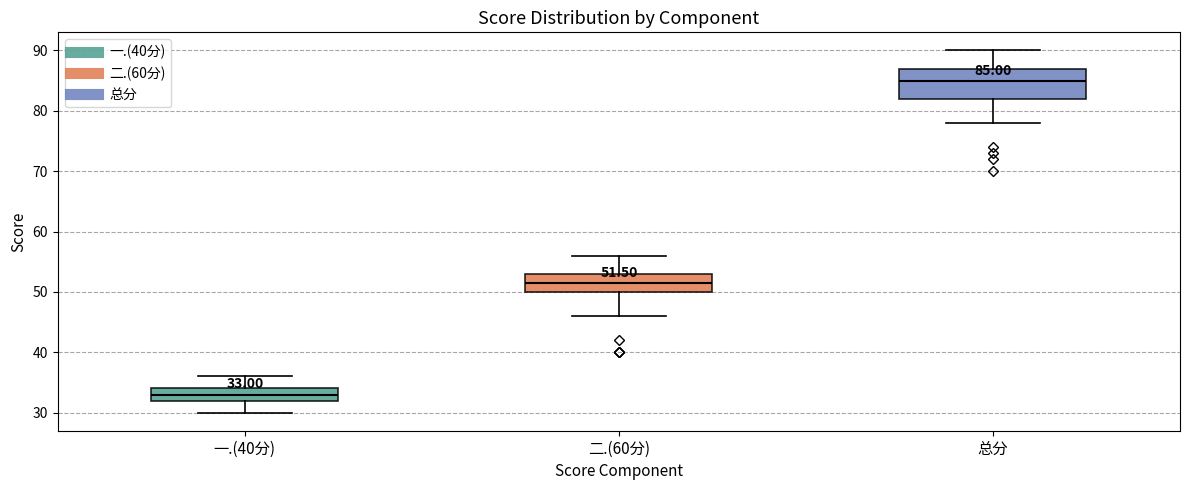

Which box's median line is the lowest?

一.(40分)